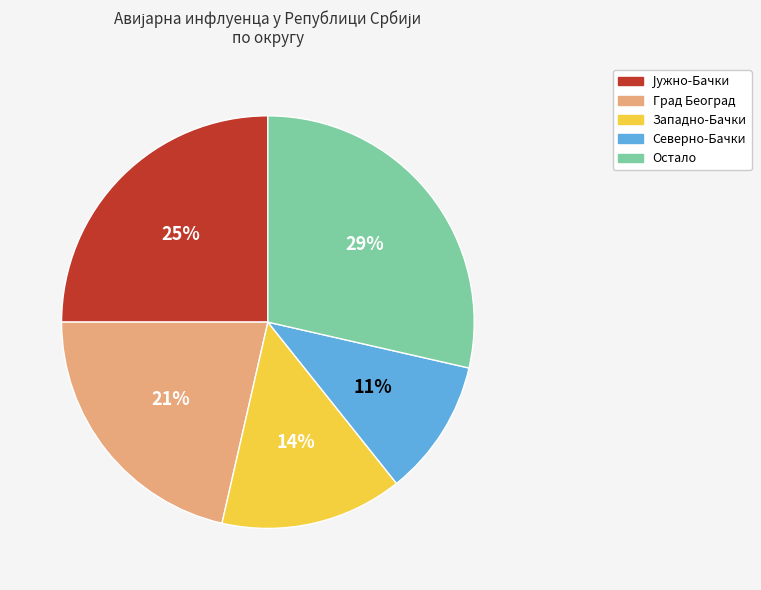

Is it true that Град Београд is 32% of the pie?

False